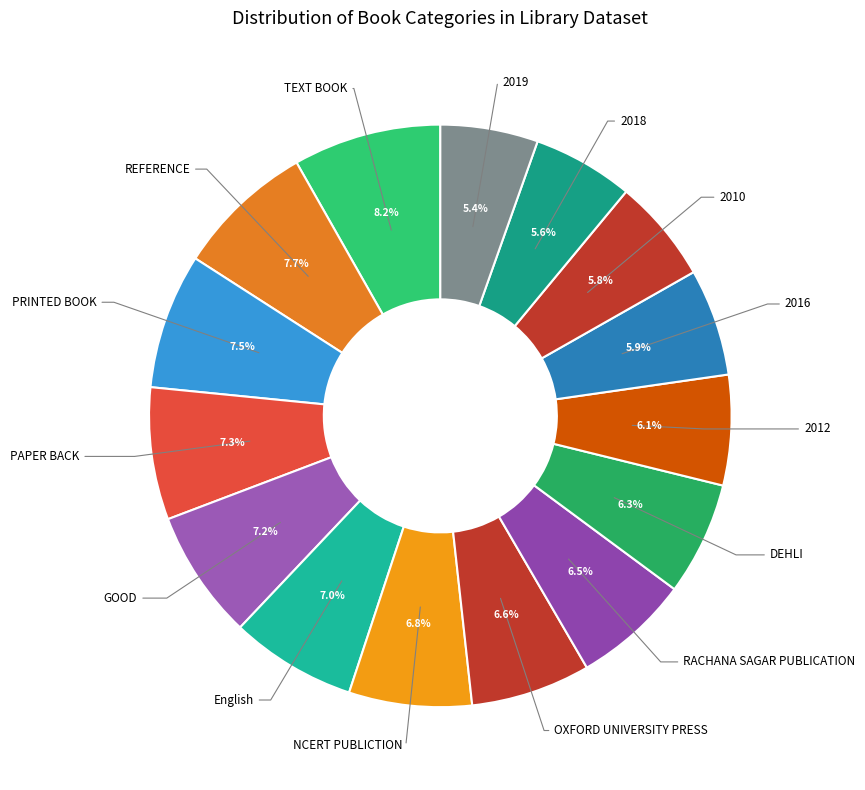

How many slices are in this pie chart?

15